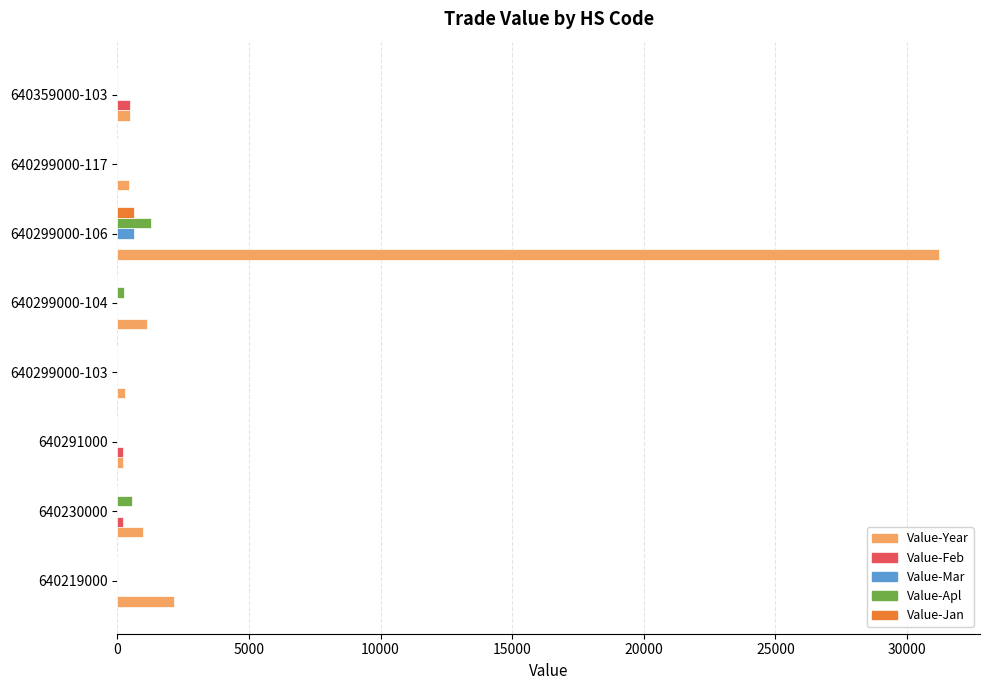

How many distinct data groups are displayed?

5